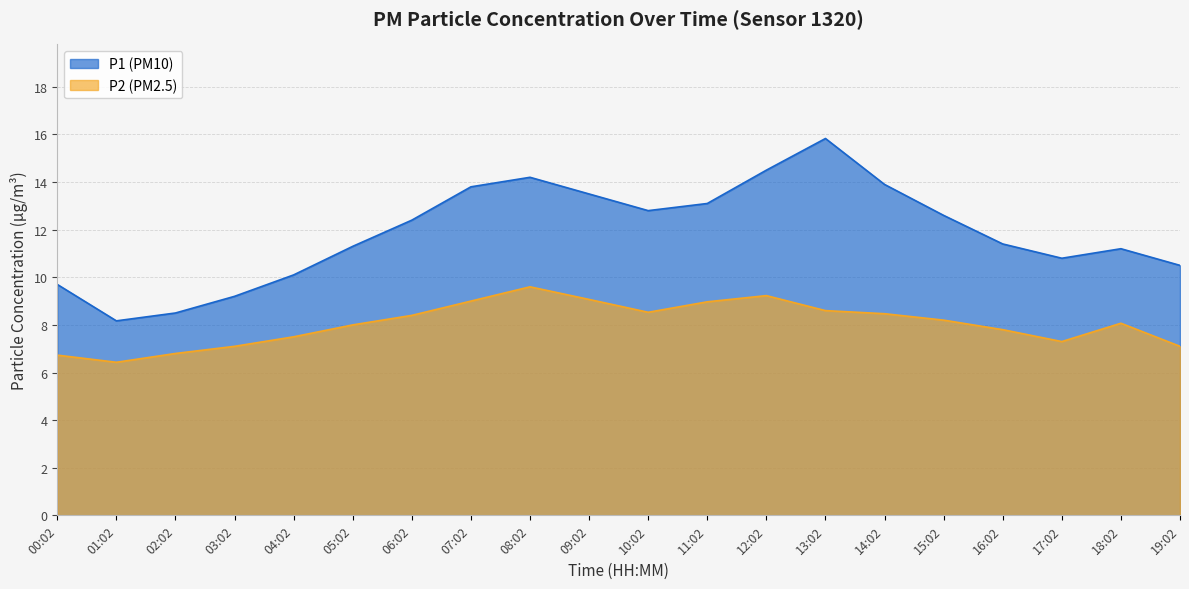

Which series has the largest range (max minus min)?

P1 (PM10)